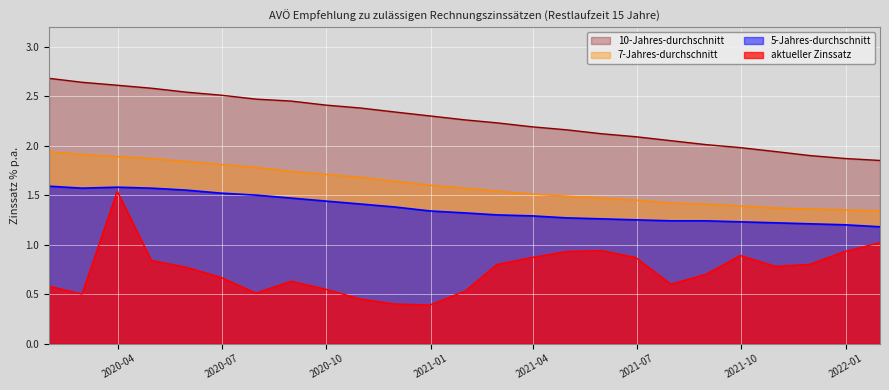

Which category has the highest value across all series?

2020-01-31